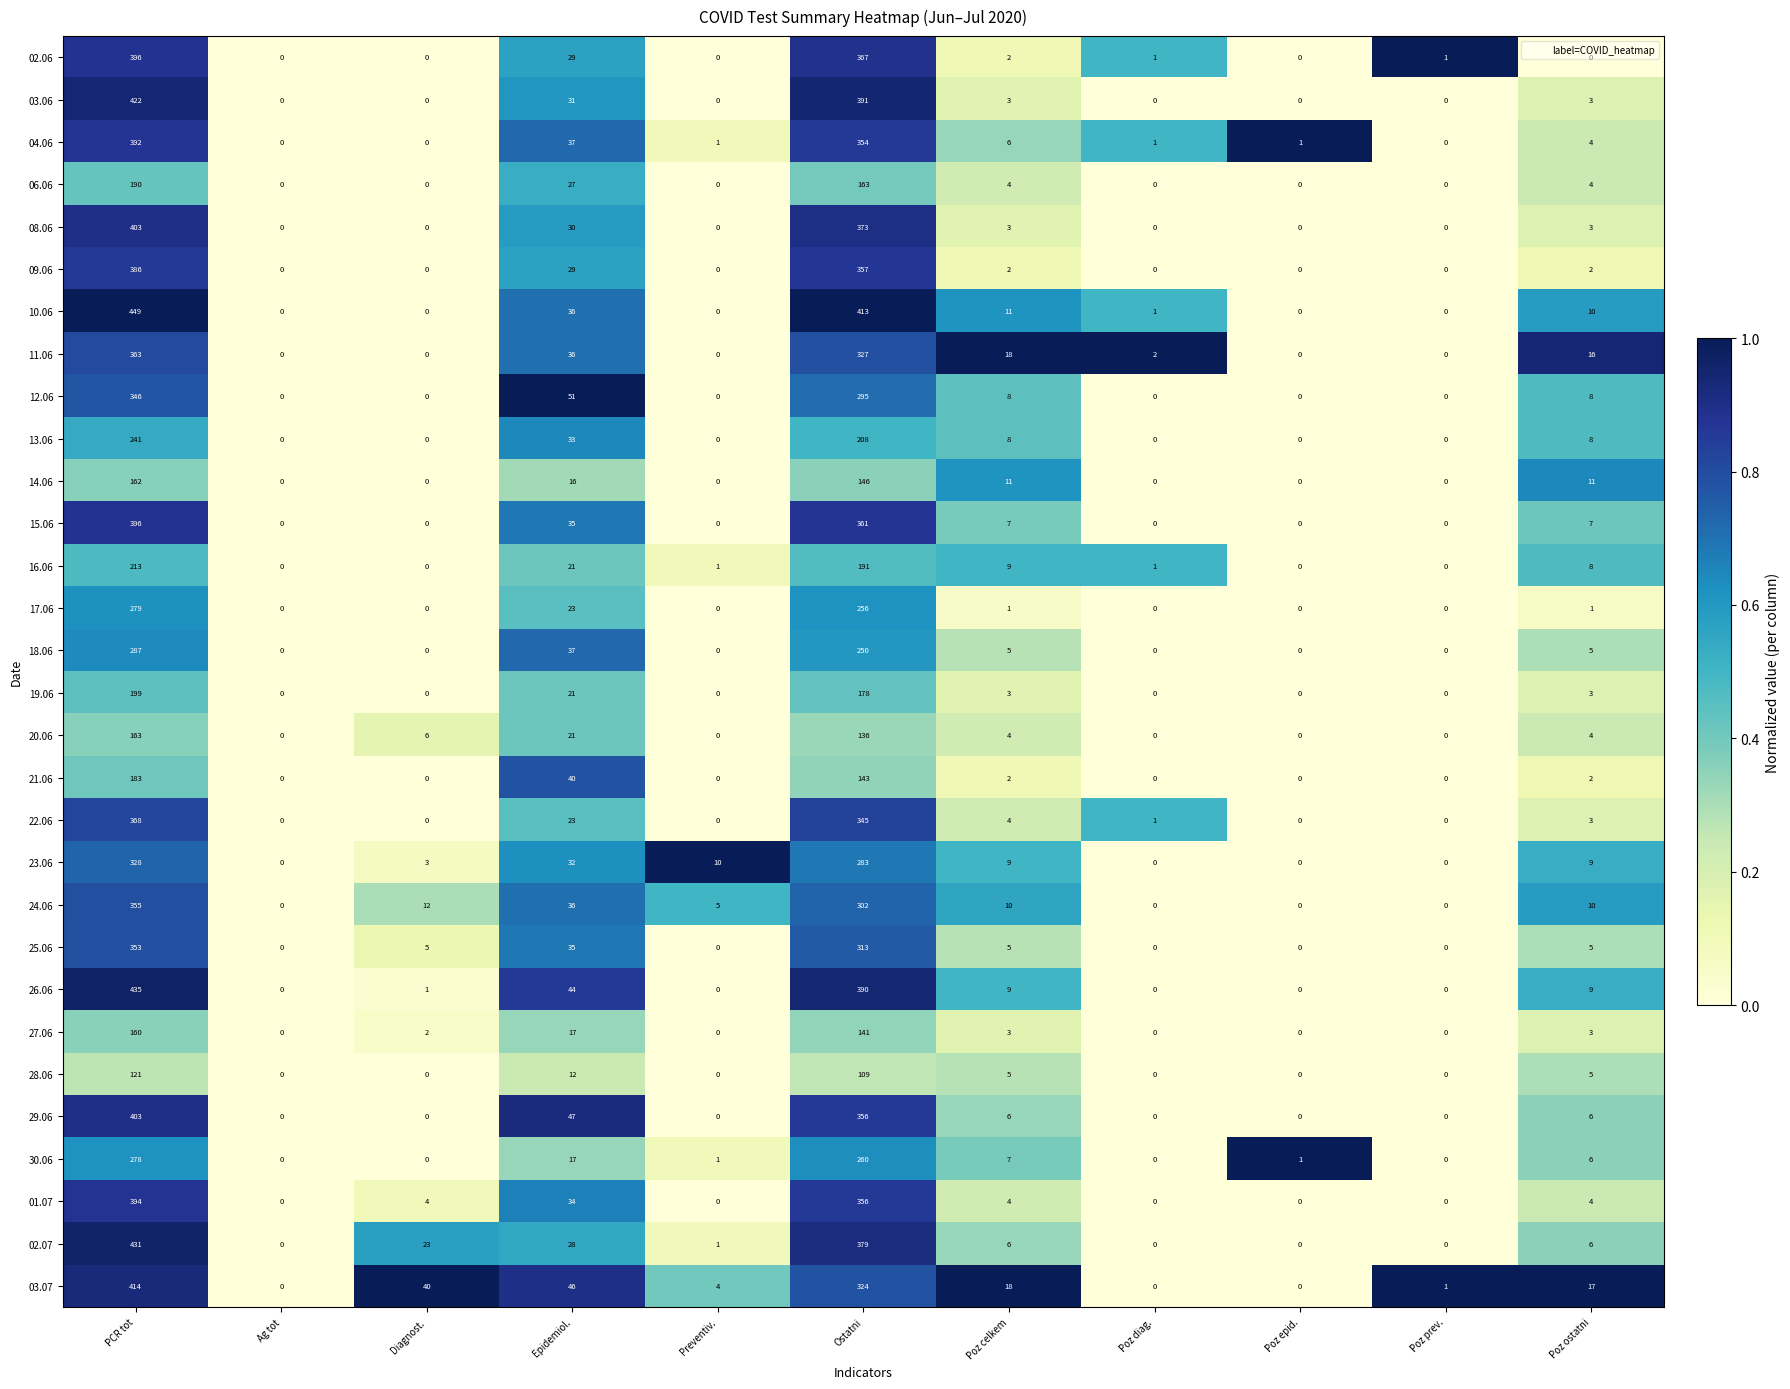

What is the sum of all 21.06 values?

370